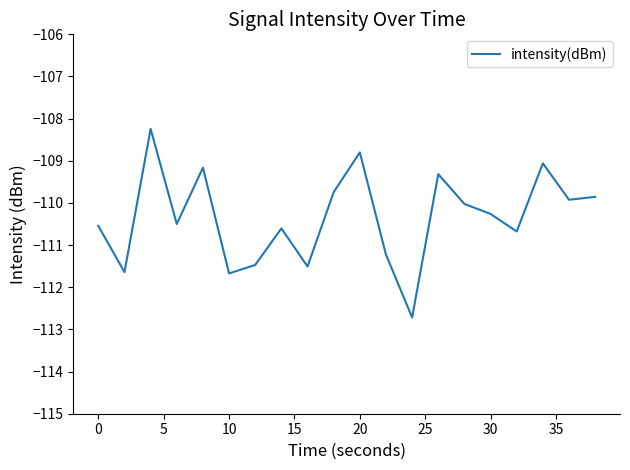

What is the smallest value displayed?

-112.7